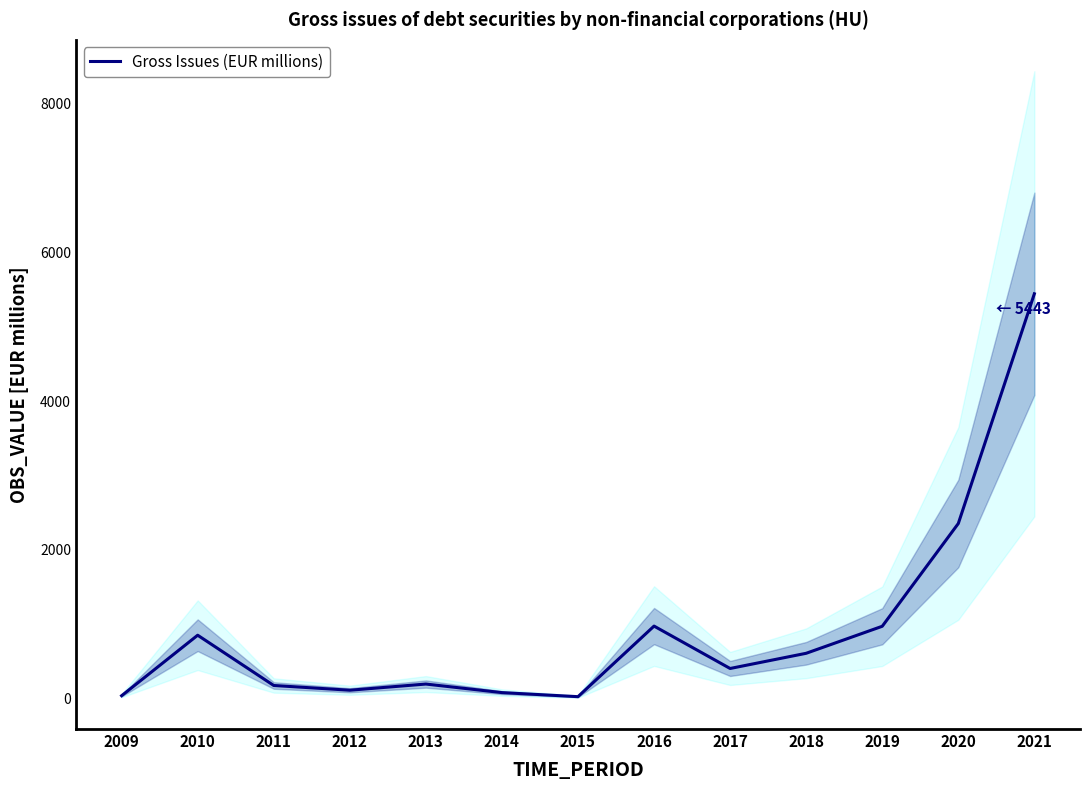

At which category does the chart reach its peak across all series?

2021